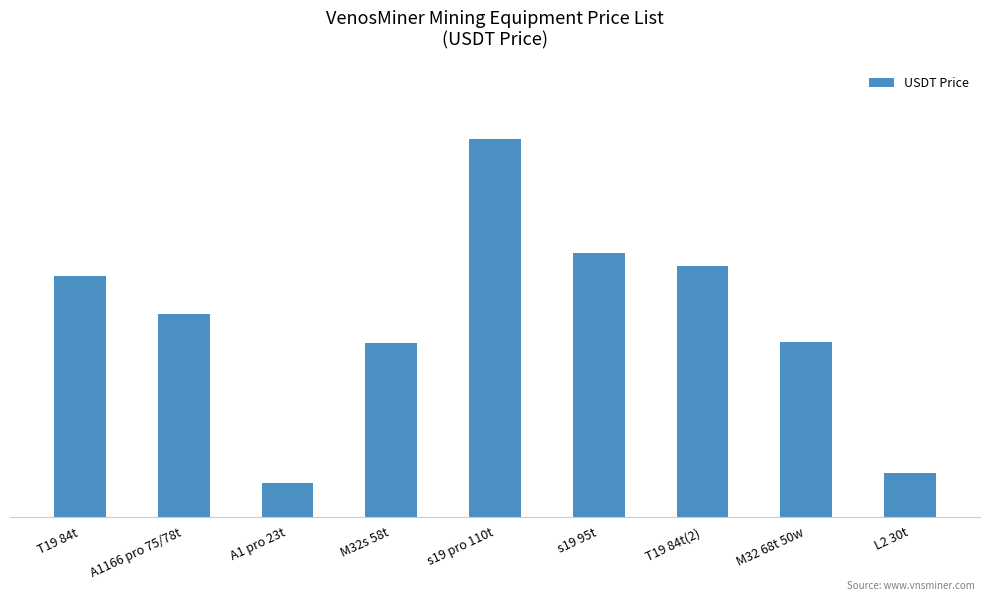

At which category does the chart reach its peak across all series?

s19 pro 110t